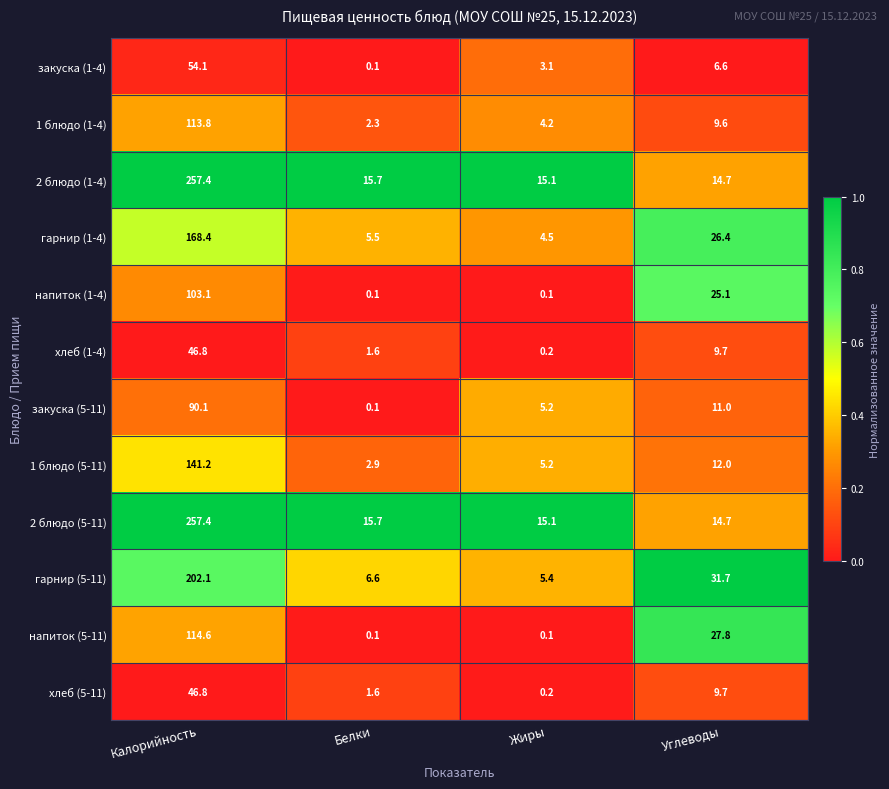

What is the sum of all 2 блюдо (1-4) values?

302.9